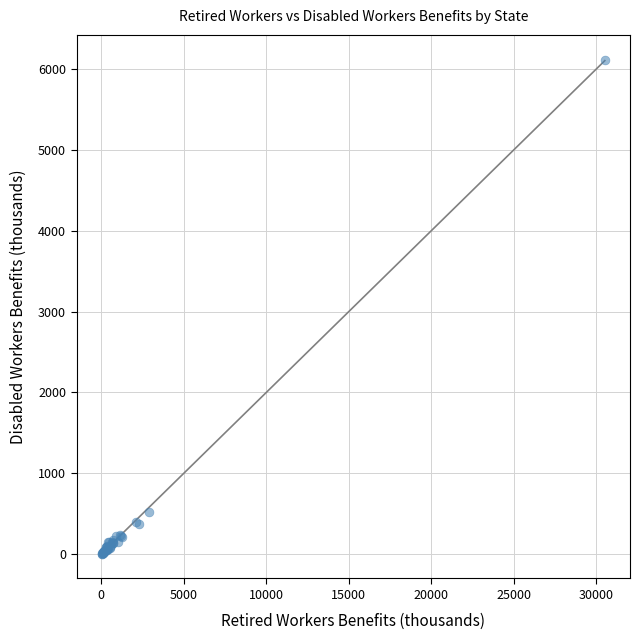

What Y value in the scatter plot is closest to 3061?

528.3